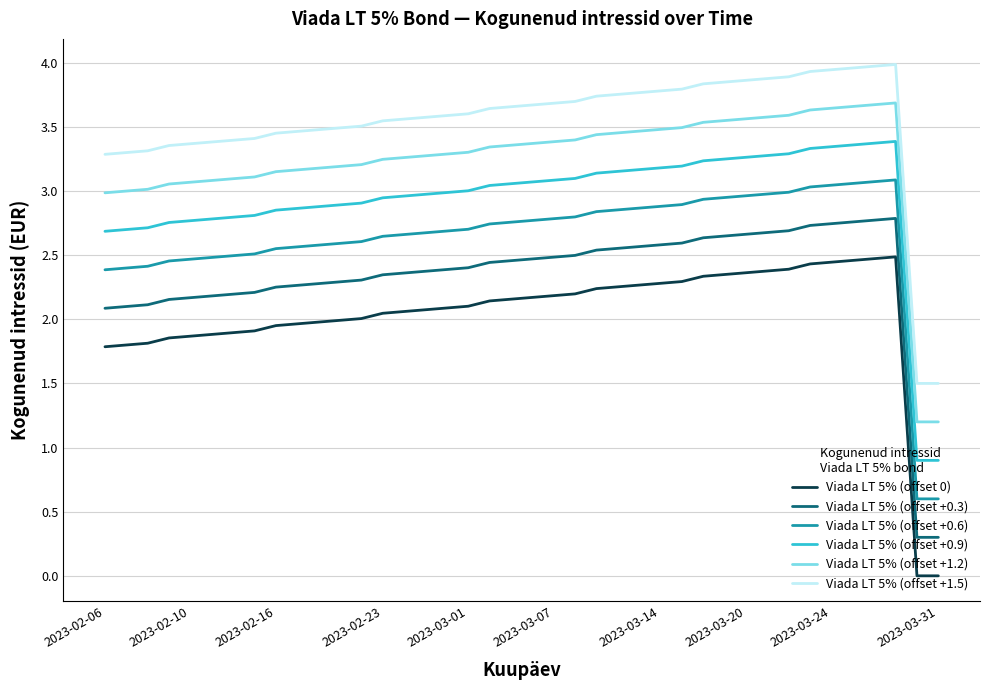

What is the lowest value of the Viada LT 5% (offset +0.3) series?

0.3